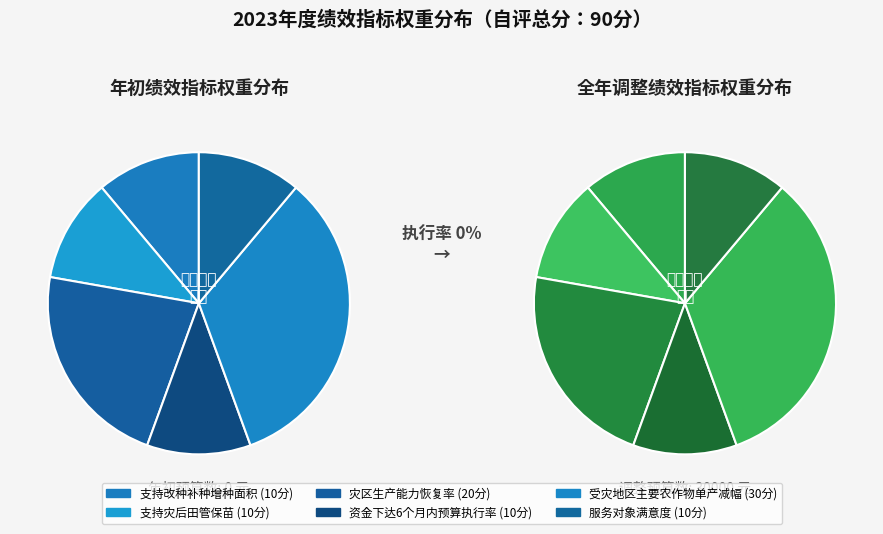

To the nearest percent, what is the difference between the 服务对象满意度 and 受灾地区主要农作物单产减幅 slice percentages?

22%